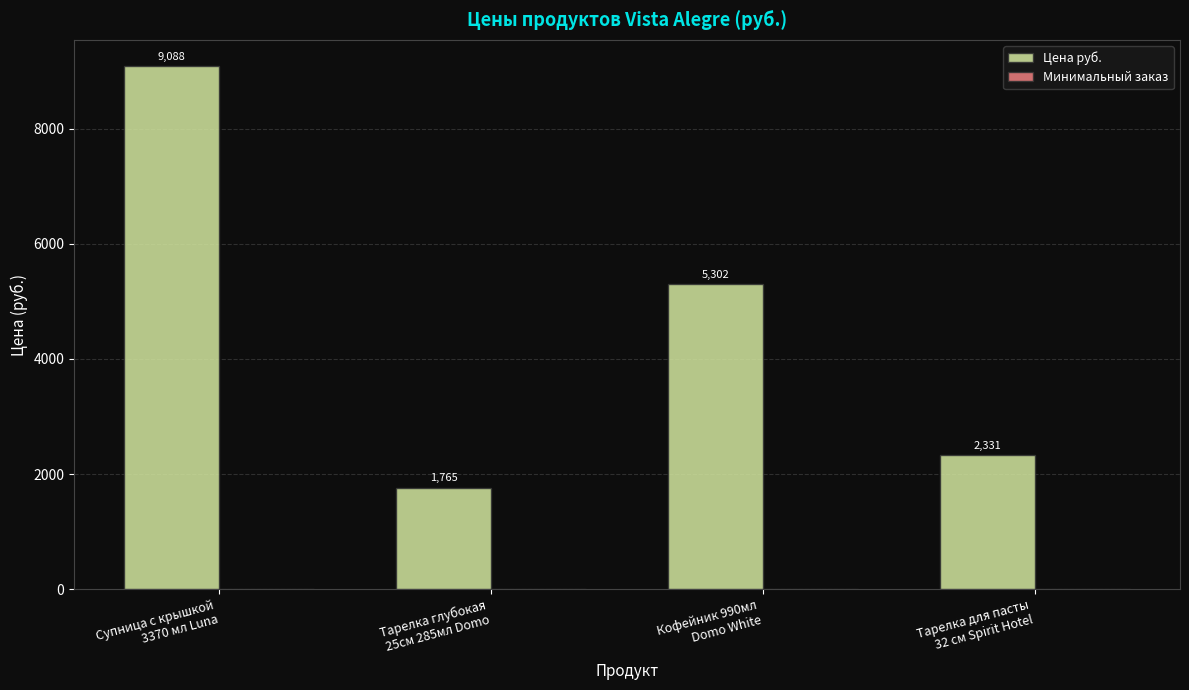

Which series has the largest total across all categories?

Цена руб.